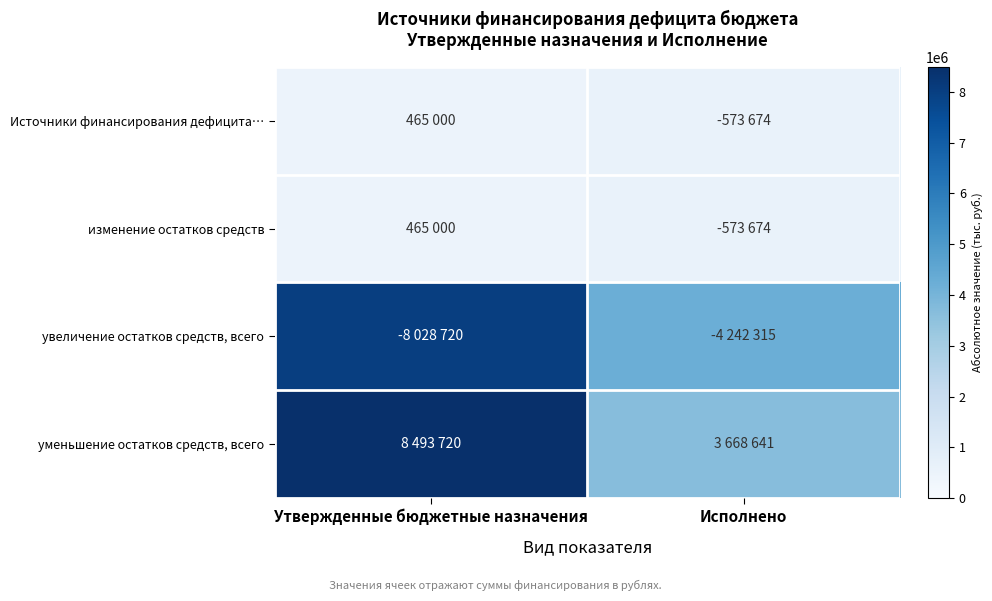

List the series in order of their peak value, highest first.

уменьшение остатков средств, всего, увеличение остатков средств, всего, Источники финансирования дефицита…, изменение остатков средств